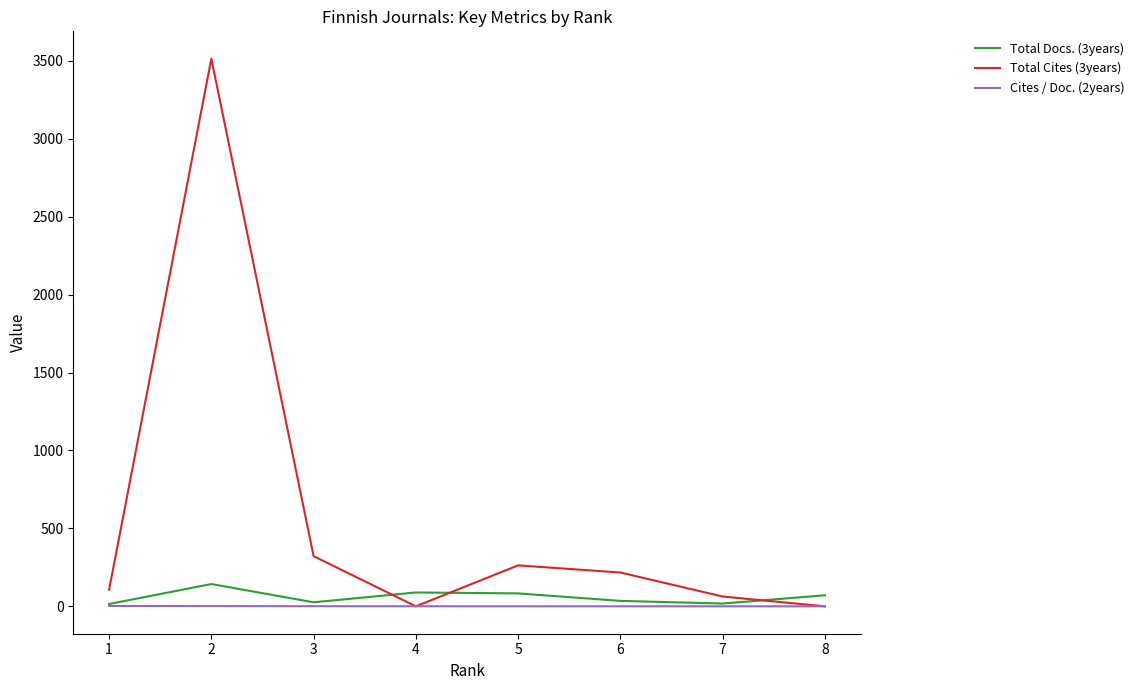

Does the chart have visible grid lines?

No